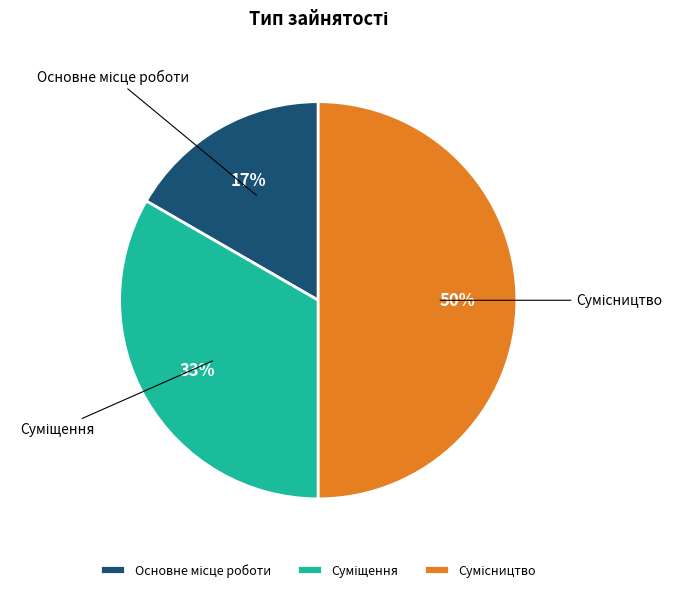

To the nearest percent, what is the difference between the largest and smallest slice percentages?

33%